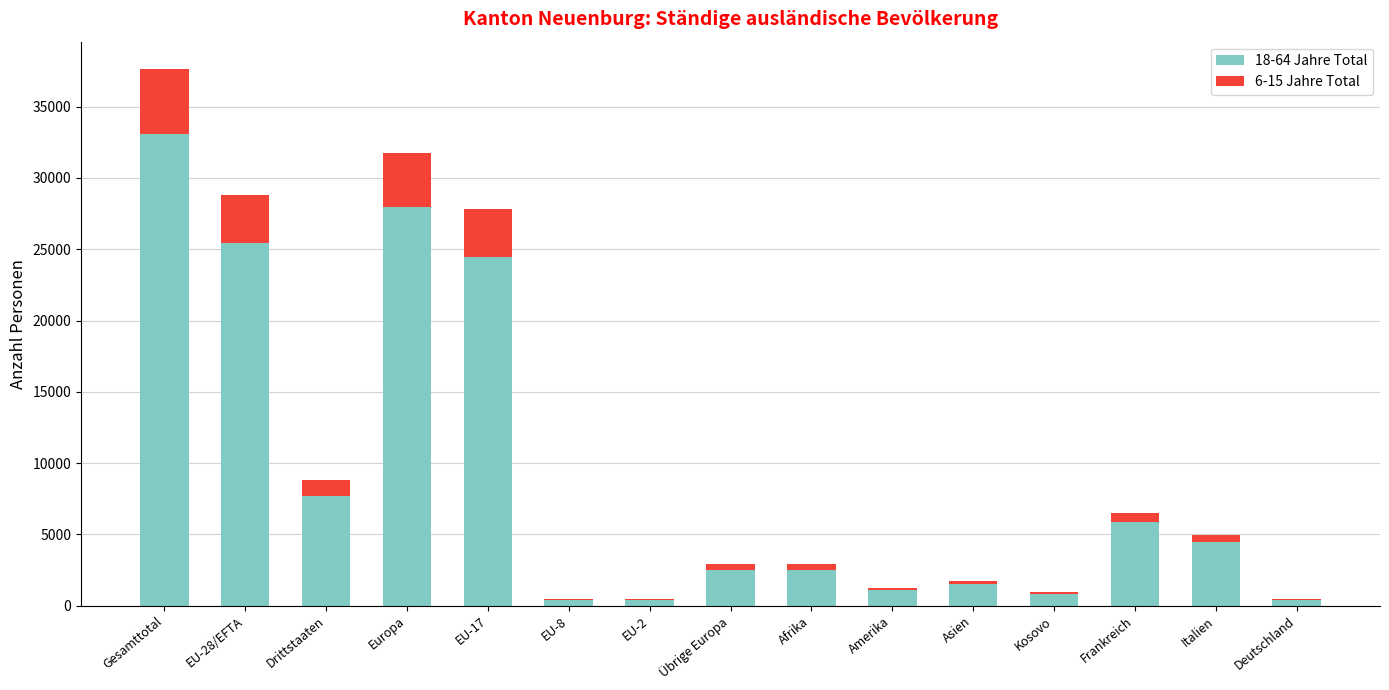

The value of 18-64 Jahre Total at Asien is 1520. True or false?

True